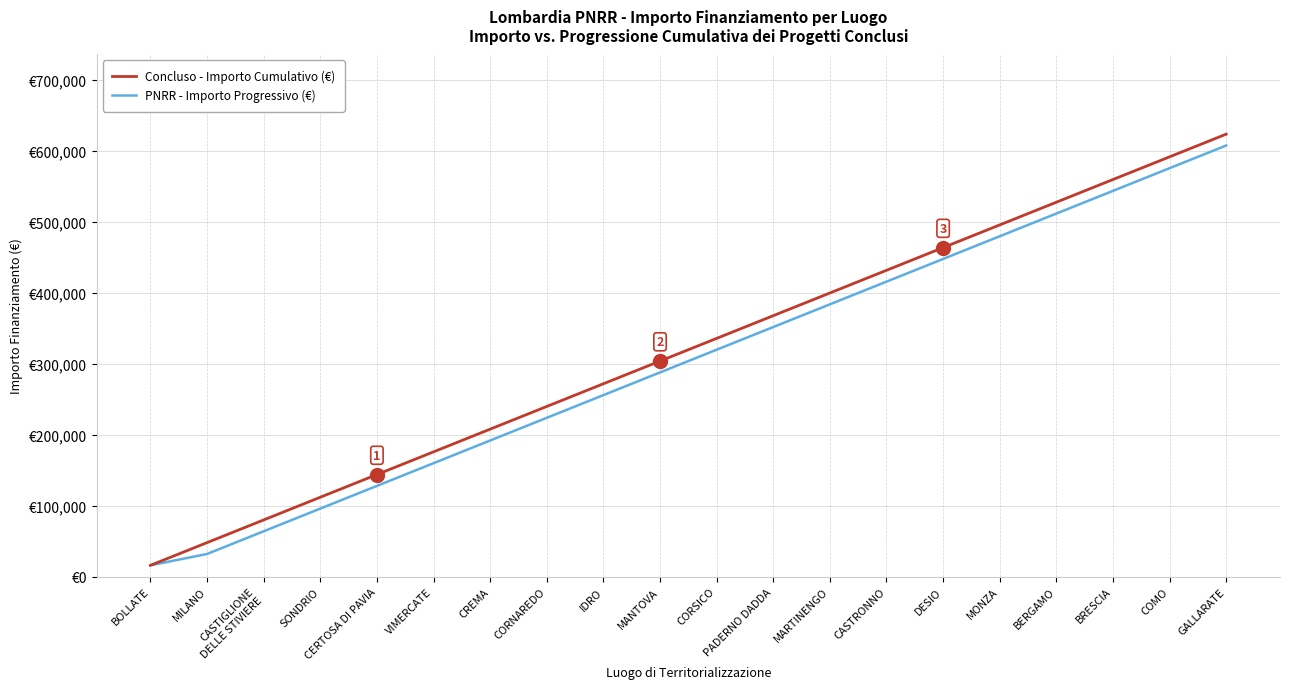

Does the chart display data point markers on the line(s)?

No